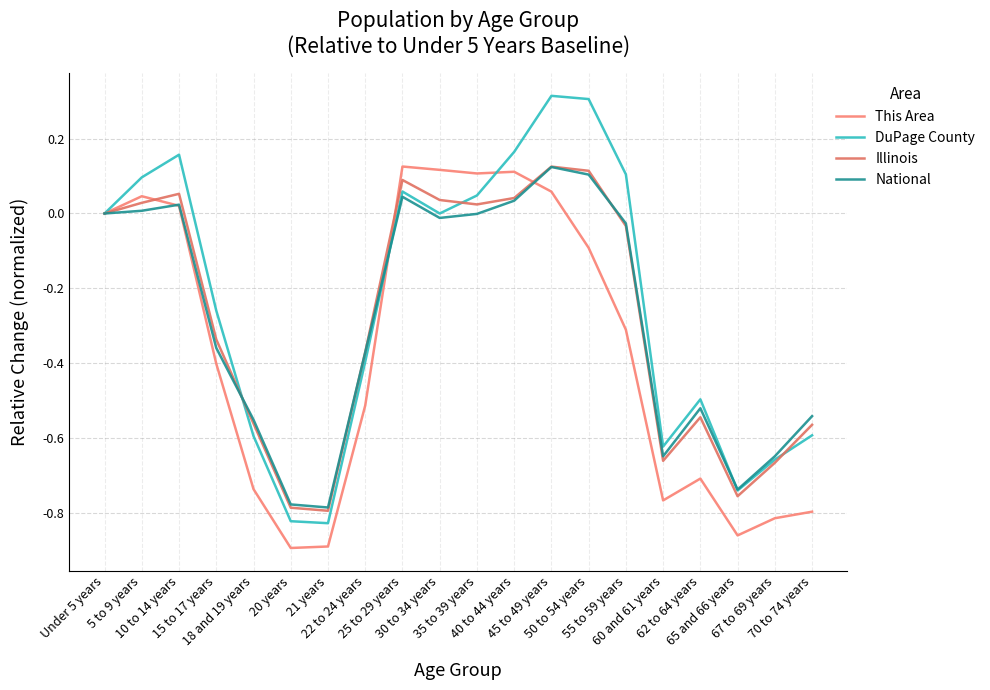

Which series has the largest range (max minus min)?

DuPage County